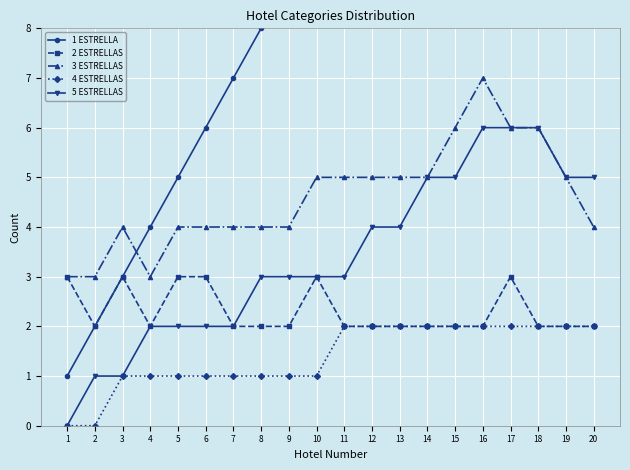

Rank the categories by 2 ESTRELLAS value from lowest to highest.

2, 4, 7, 8, 9, 11, 12, 13, 14, 15, 16, 18, 19, 20, 1, 3, 5, 6, 10, 17